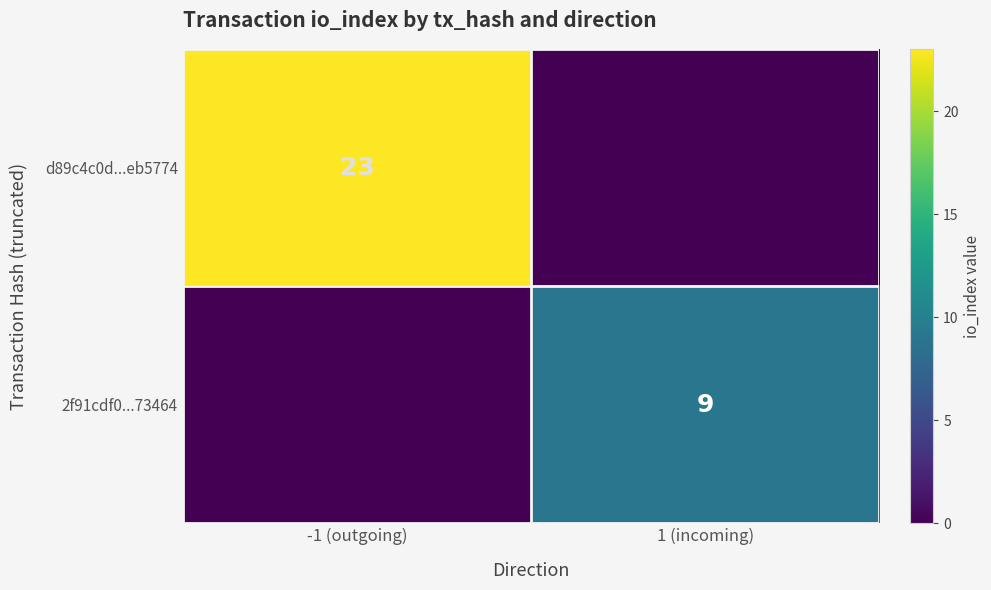

At how many categories does at least one series exceed 5?

2